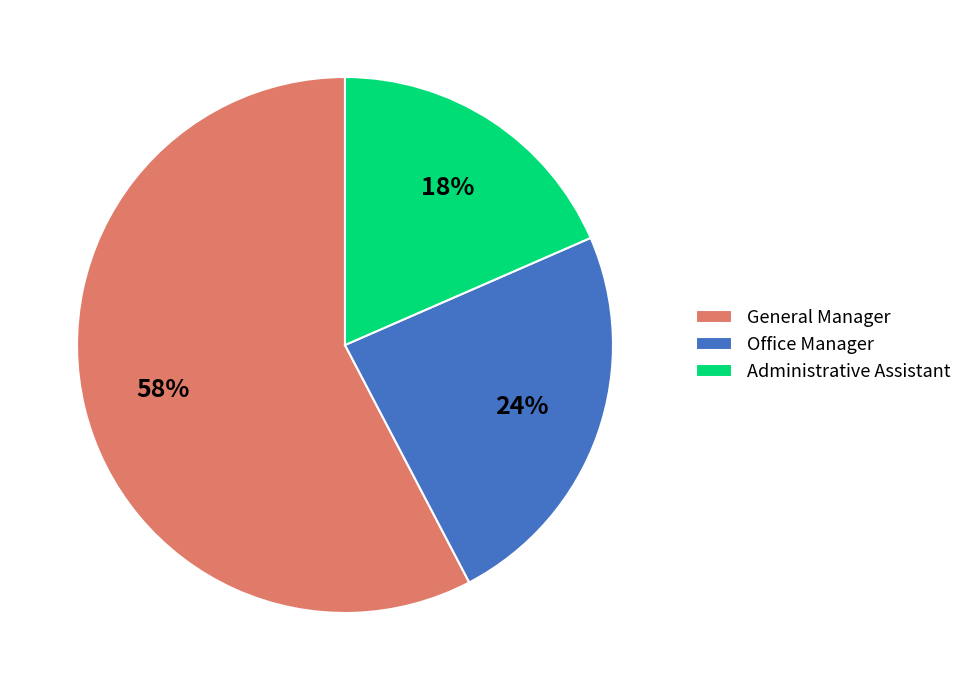

How many slices are in this pie chart?

3